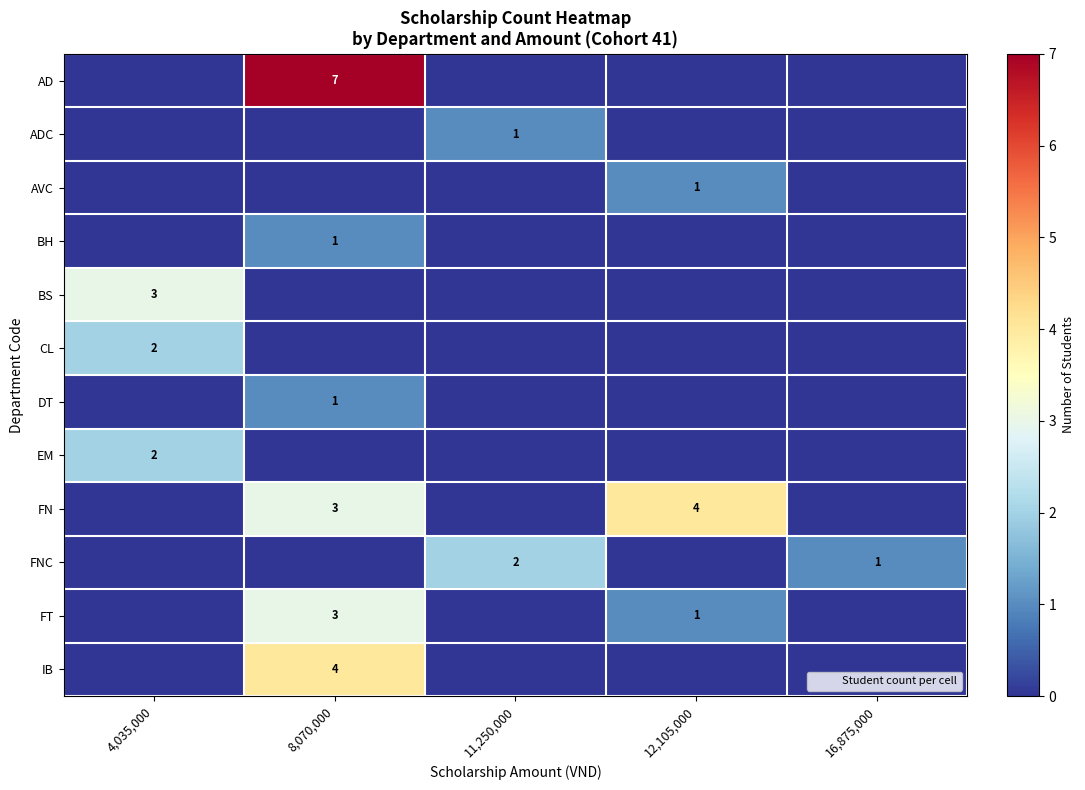

What is the total value across all series at 16,875,000?

1